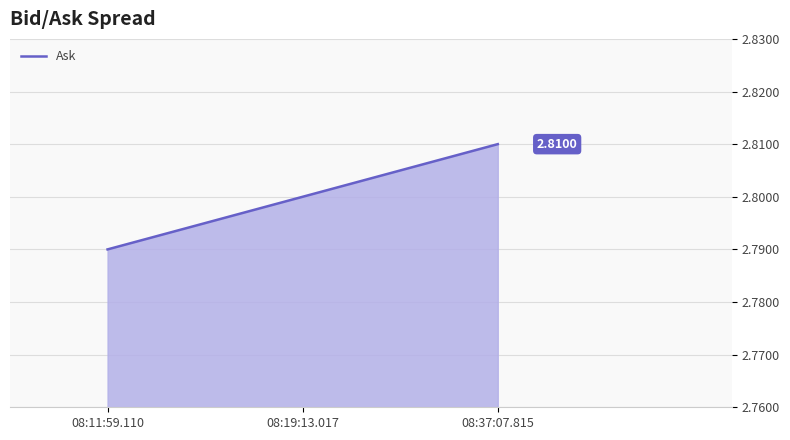

Rank the categories by value from highest to lowest.

08:37:07.815, 08:19:13.017, 08:11:59.110